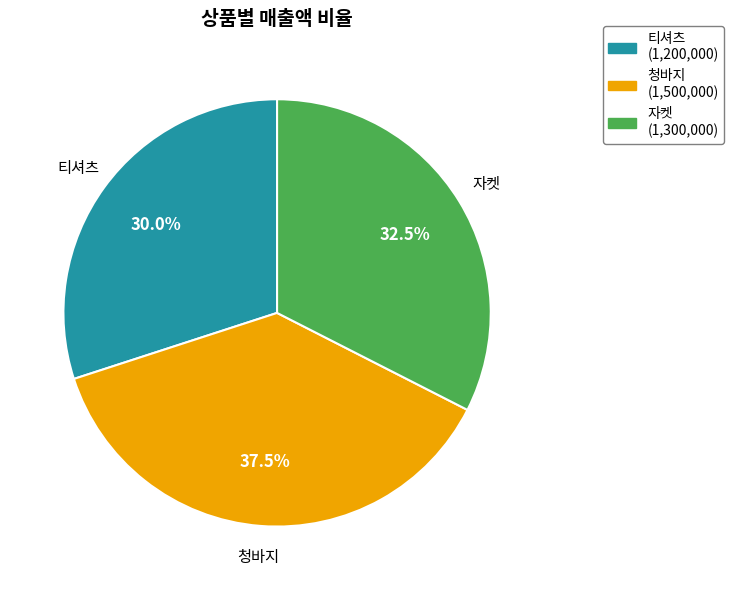

To the nearest percent, what is the average slice percentage?

33%